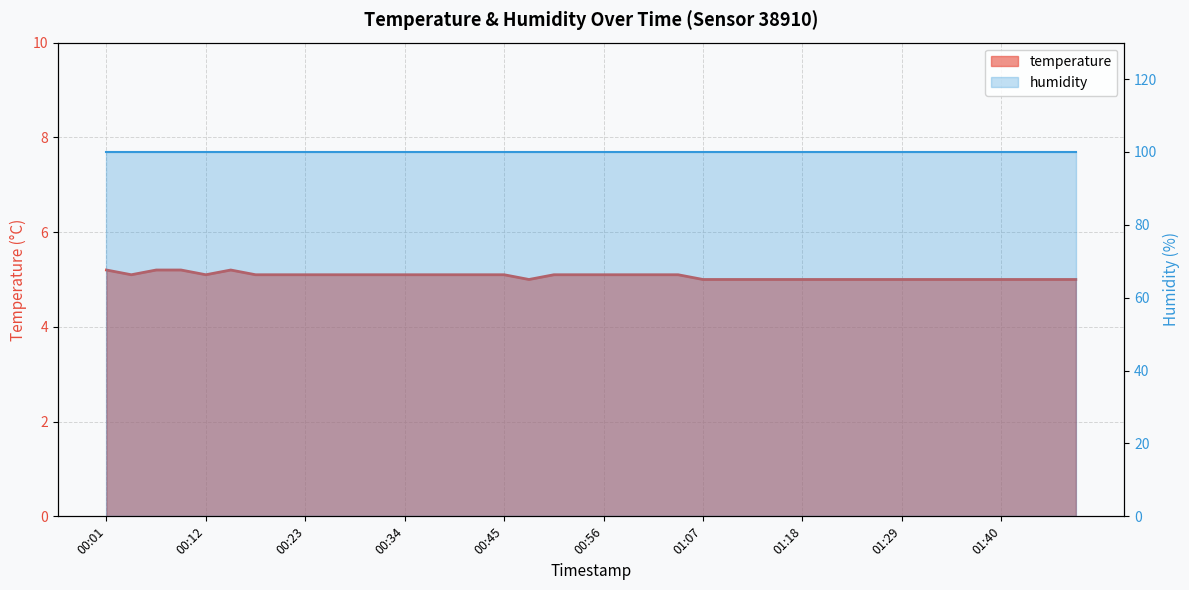

At which category does temperature line reach its first local valley?

00:12